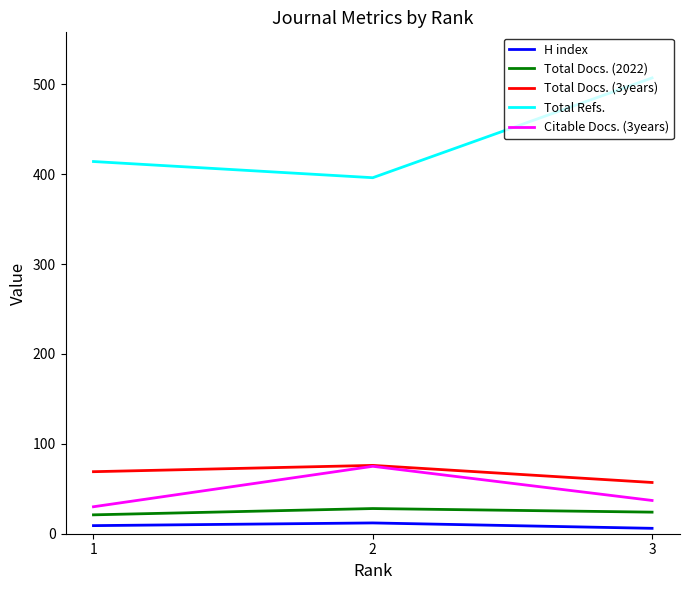

Which series has the widest spread of values?

Total Refs.